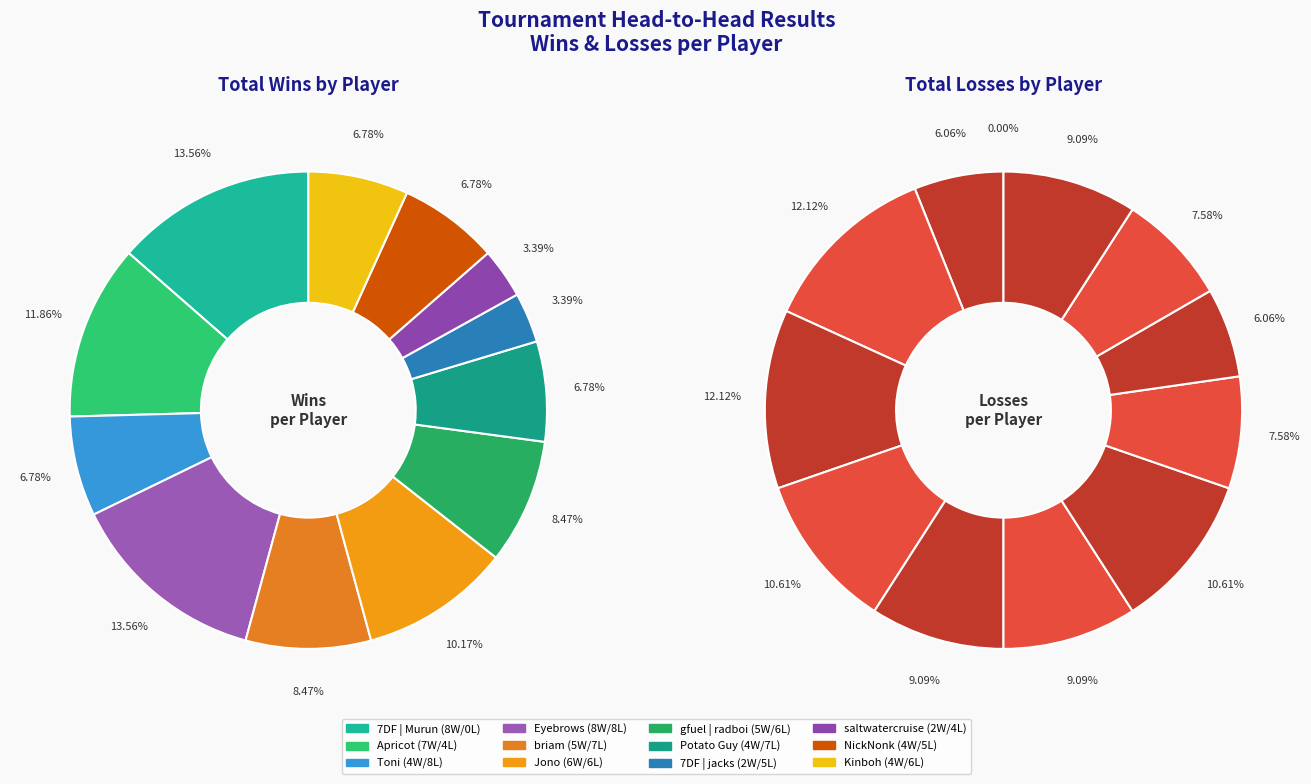

Combined, do Eyebrows and 7DF | Murun account for over 50%?

No